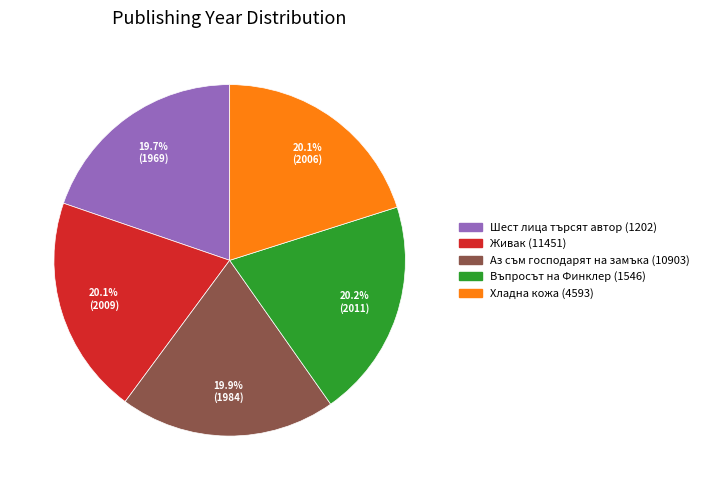

What is the ratio of the value at Въпросът на Финклер (1546) to the value at Шест лица търсят автор (1202)?

1.0